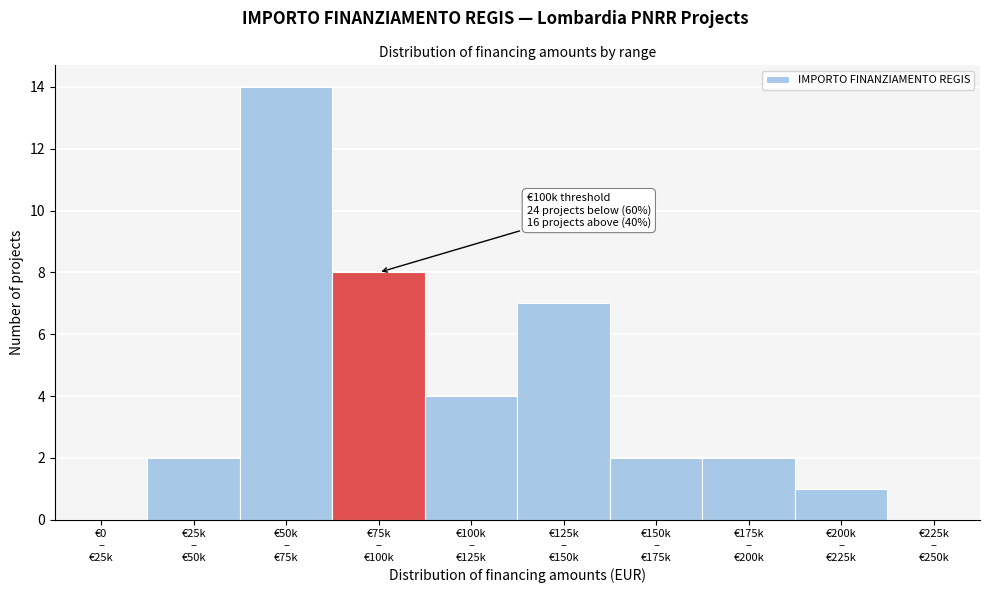

What is the sum of all values?

40